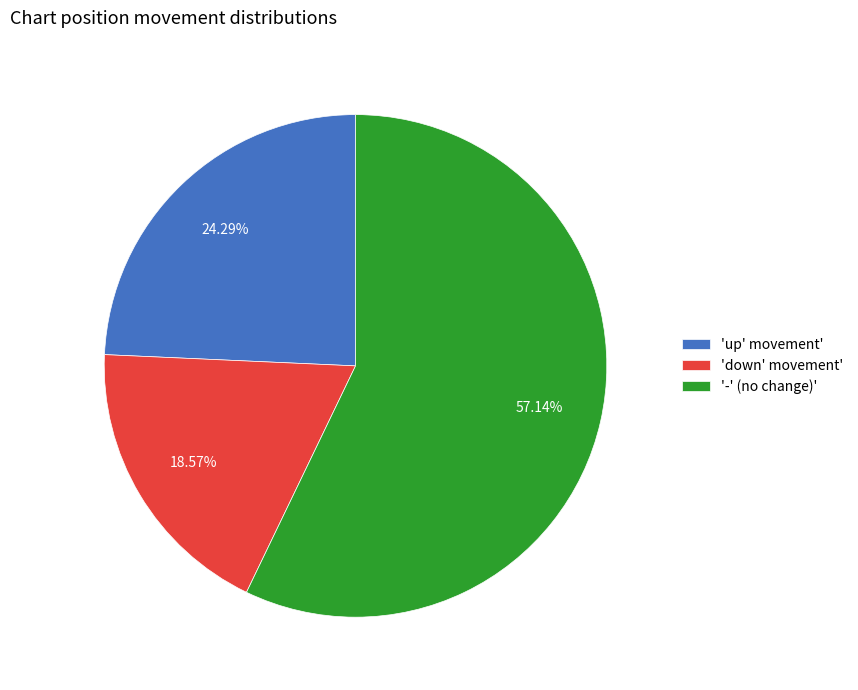

Approximately how many times larger is the value at 'down' movement' compared to '-' (no change)'?

0.3